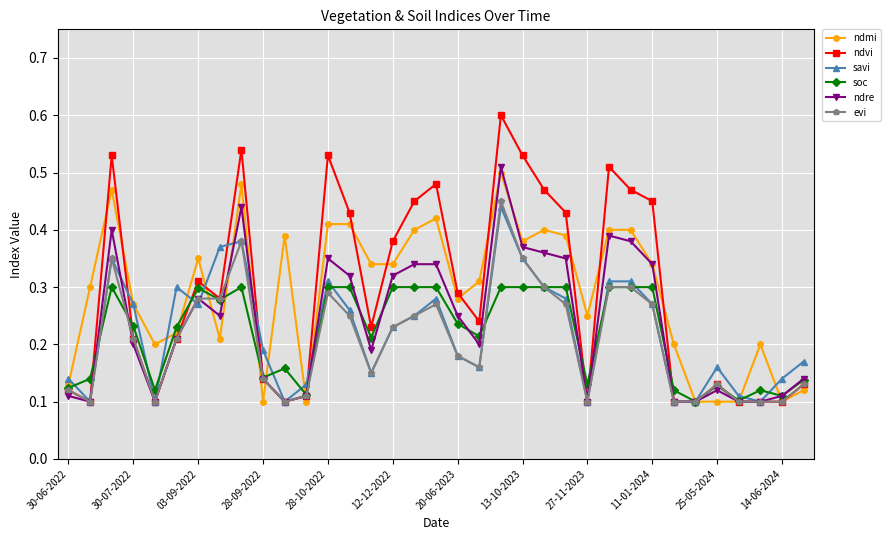

What is the maximum value shown in the chart?

0.6